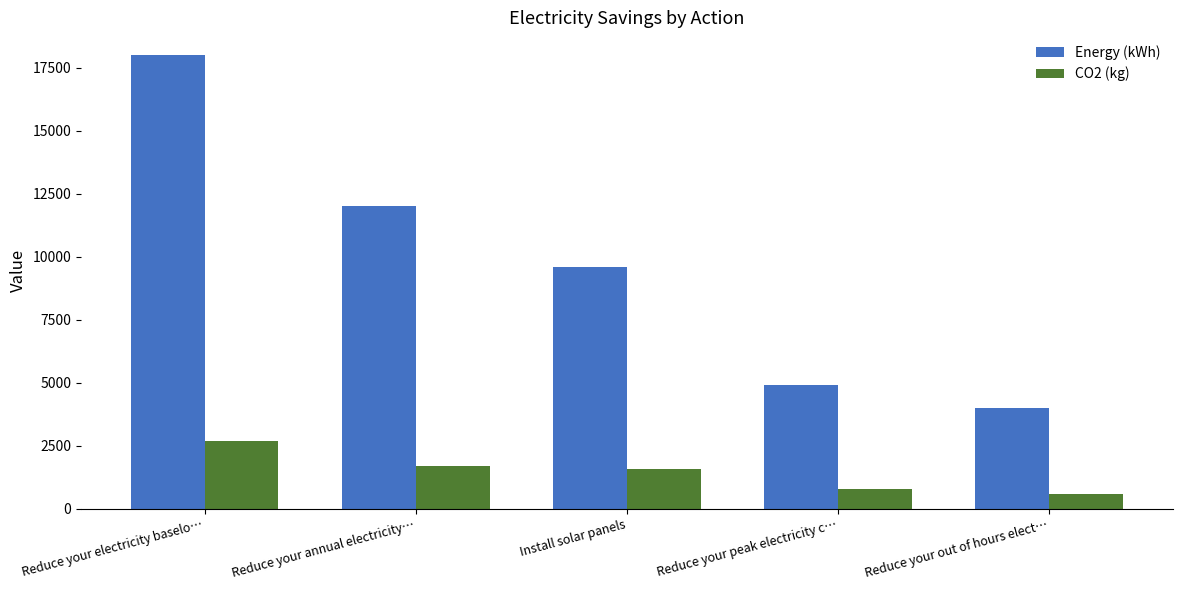

Are the bars horizontal?

No